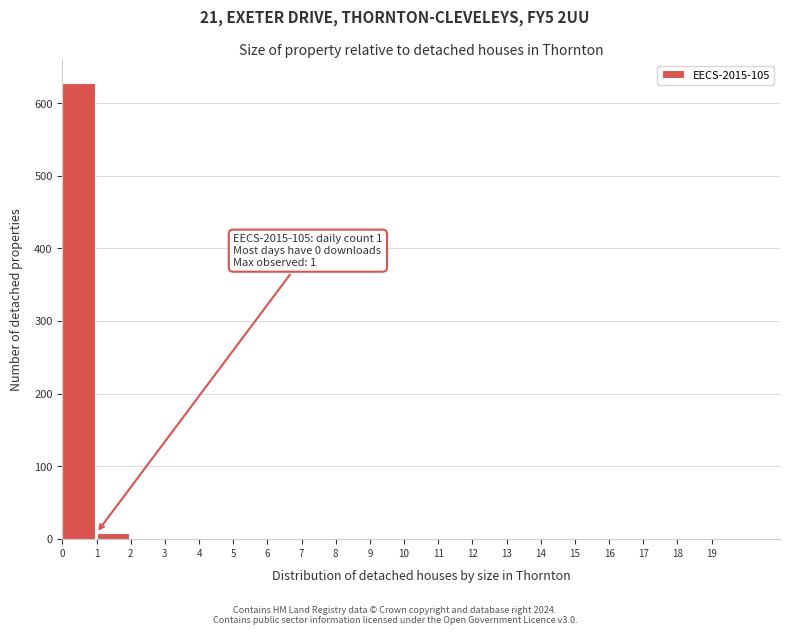

Over which range of the x-axis is the bar tallest?

0 to 1